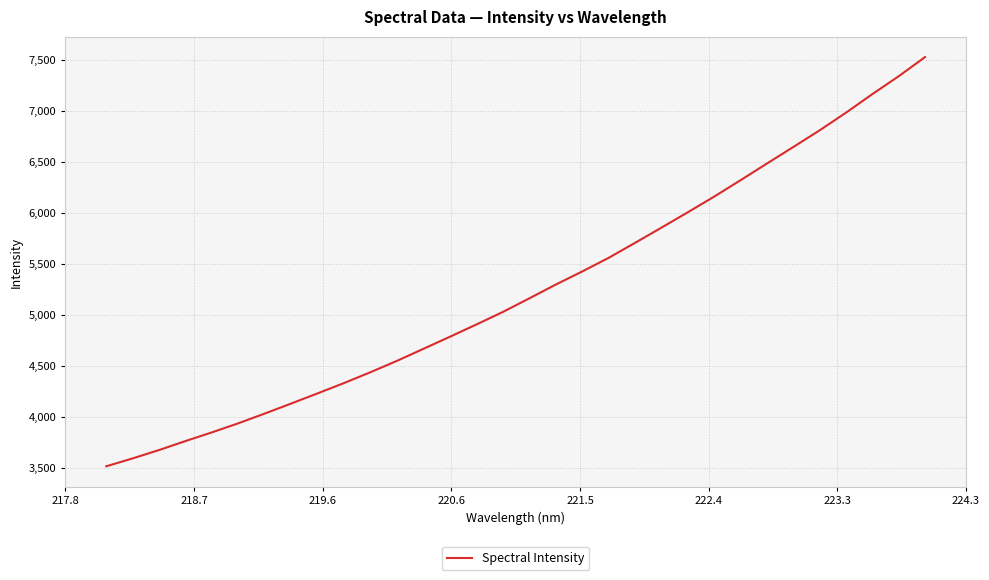

What is the minimum value shown in the chart?

3513.3